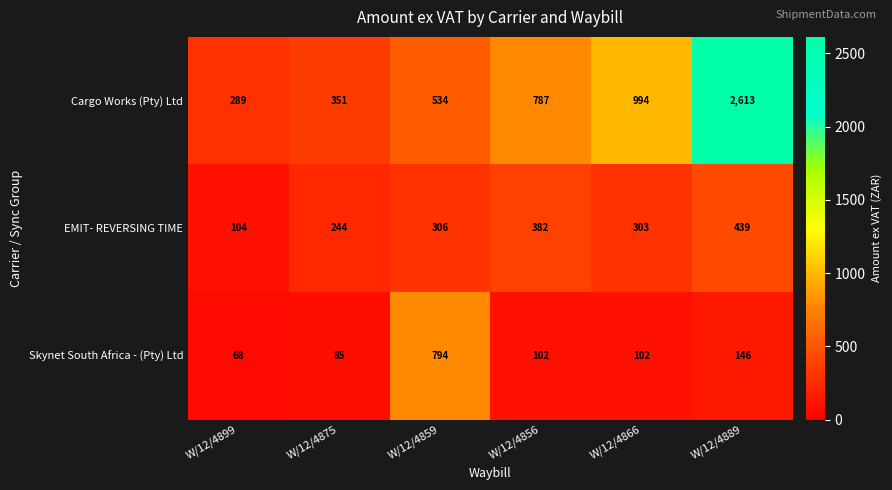

Rank the series by their maximum value, from lowest to highest.

EMIT- REVERSING TIME, Skynet South Africa - (Pty) Ltd, Cargo Works (Pty) Ltd